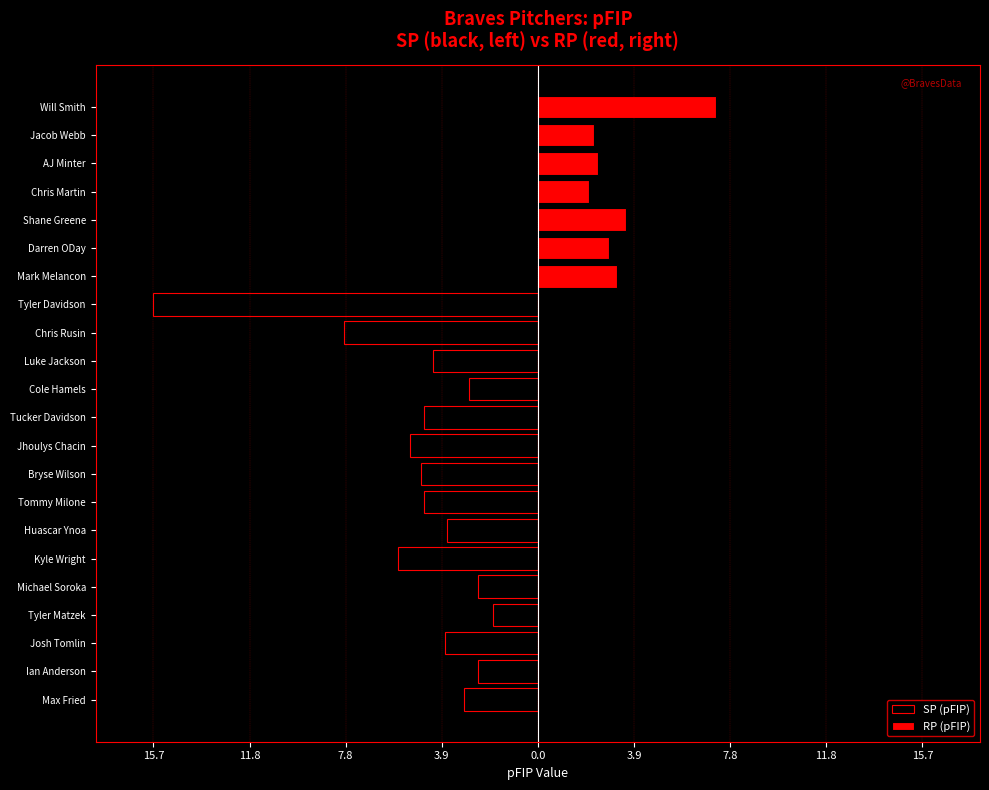

Rank the series by their maximum value, from lowest to highest.

SP (pFIP), RP (pFIP)